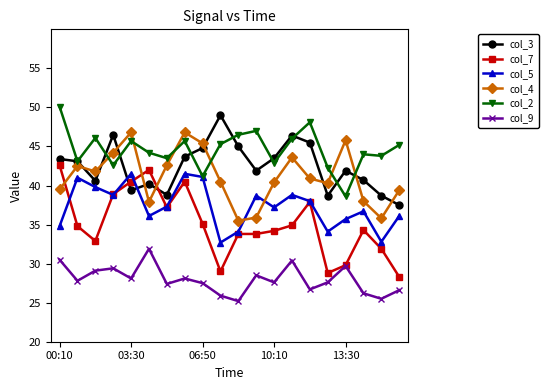

True or false: col_5 and col_9 cross at least once.

False